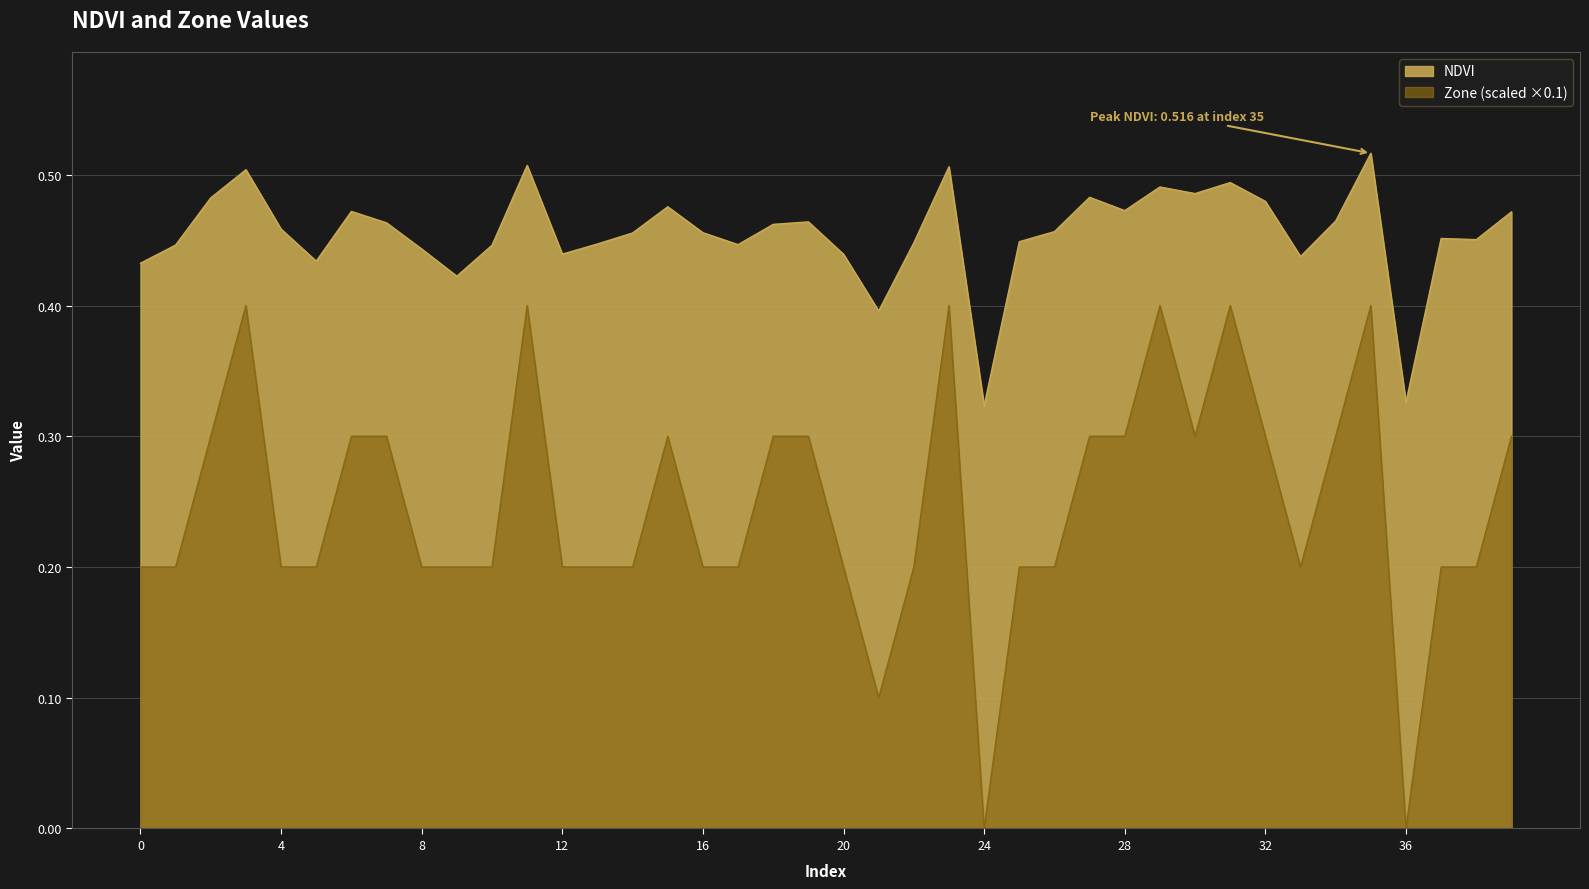

The Zone series shows 0.0 at 14. True or false?

False